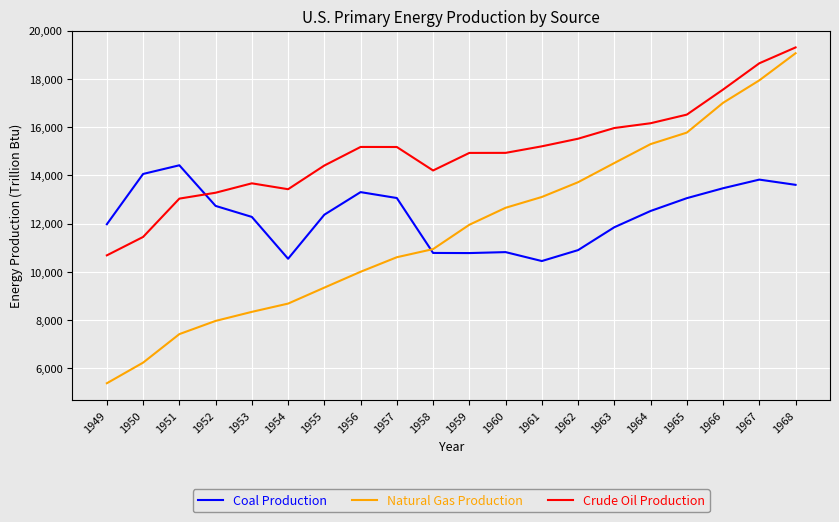

Between which two adjacent categories do Natural Gas Production and Coal Production first intersect?

1957 and 1958